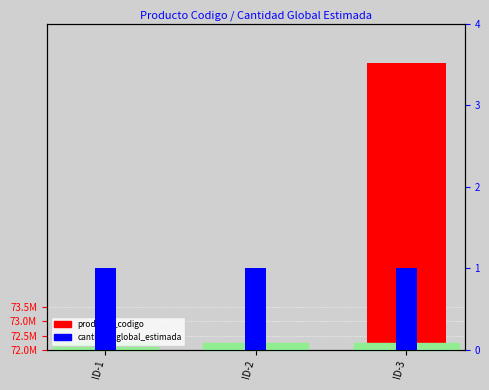

List the series in order of their peak value, highest first.

producto_codigo, cantidad_global_estimada